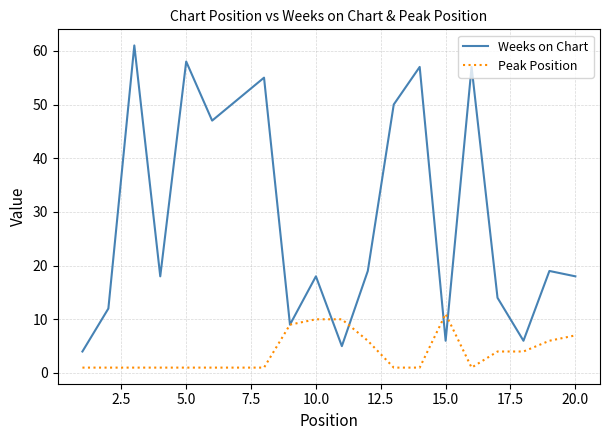

Which series has the largest range (max minus min)?

Weeks on Chart